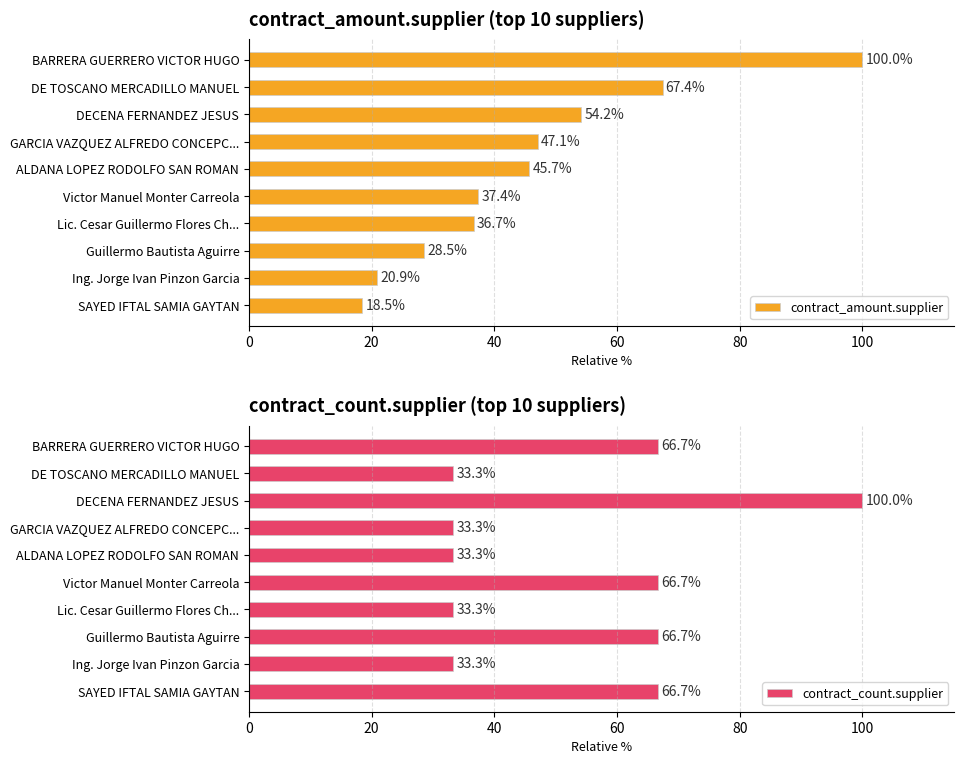

What value does the contract_count.supplier series have at BARRERA GUERRERO VICTOR HUGO?

66.7